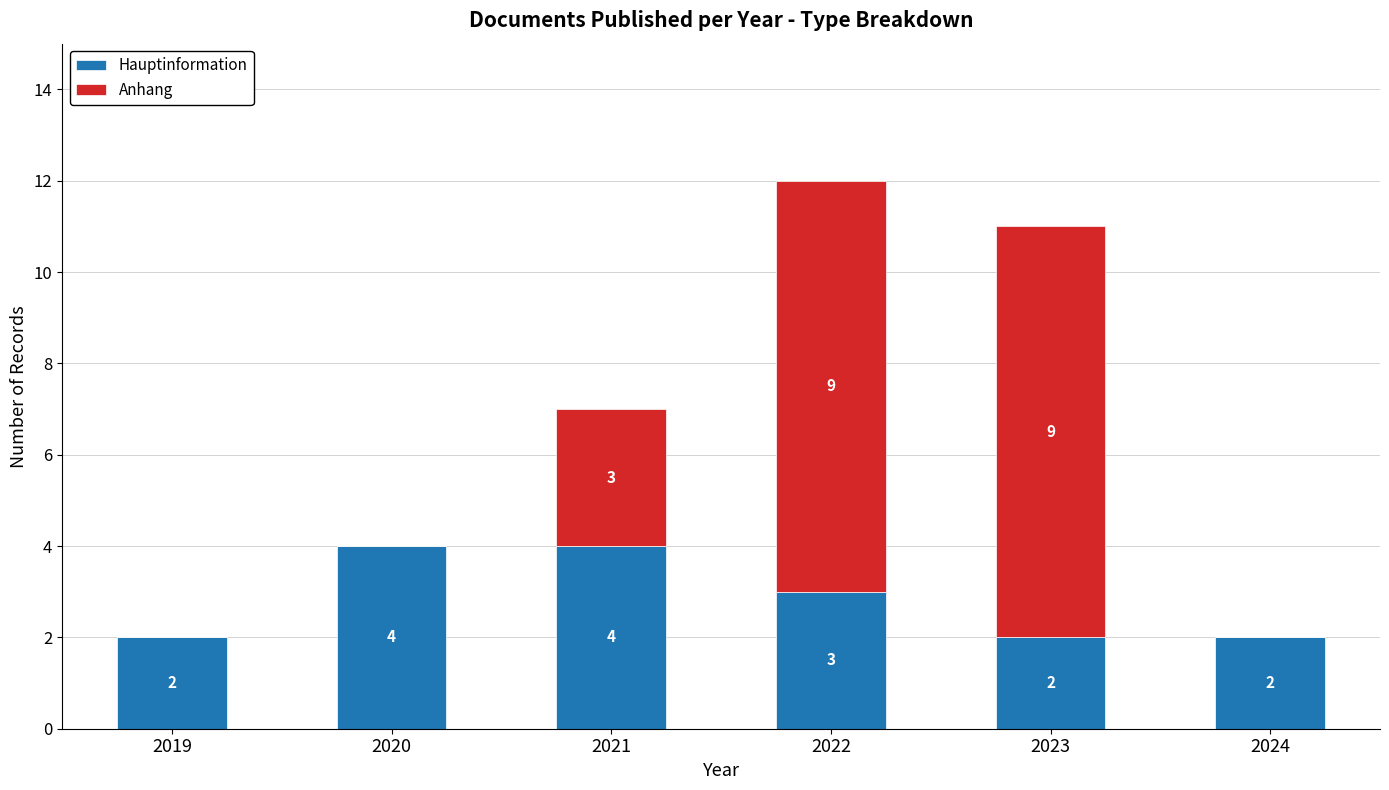

What is the sum of all Hauptinformation values?

17